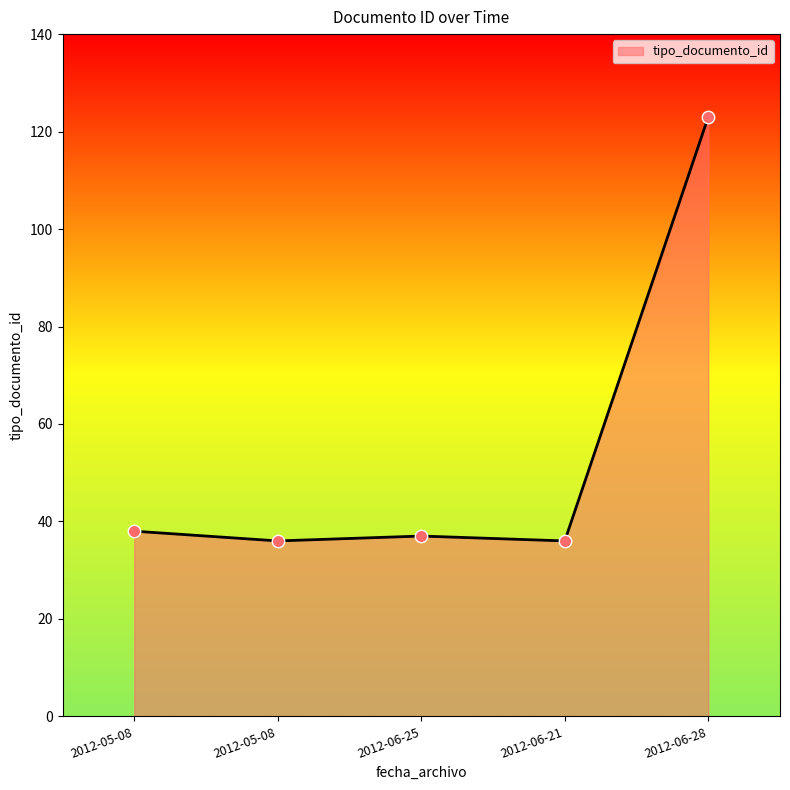

Between 2012-06-21 and 2012-06-25, which is larger?

2012-06-25